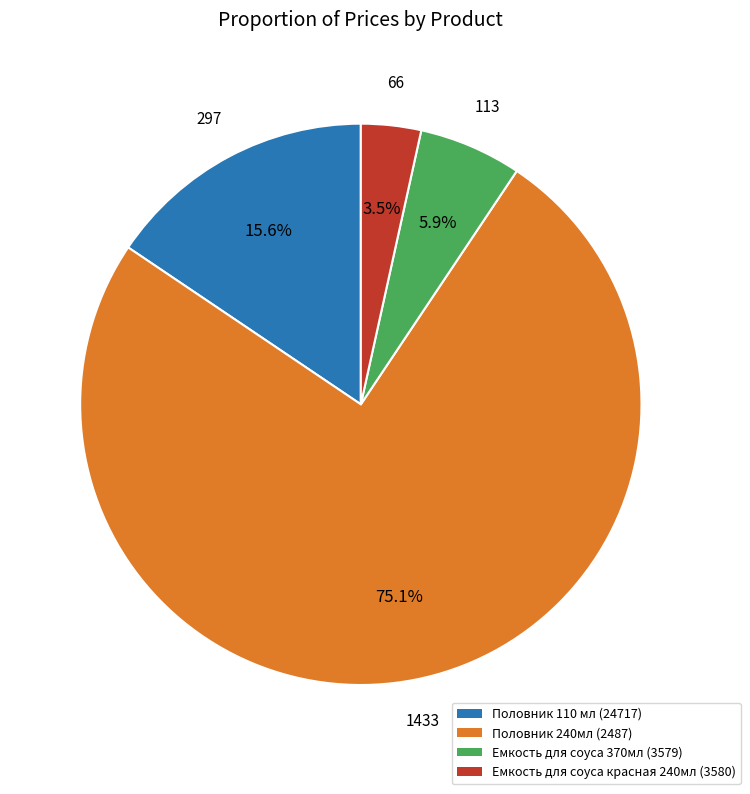

What percentage is the Половник 110 мл (24717) slice, to the nearest percent?

16%